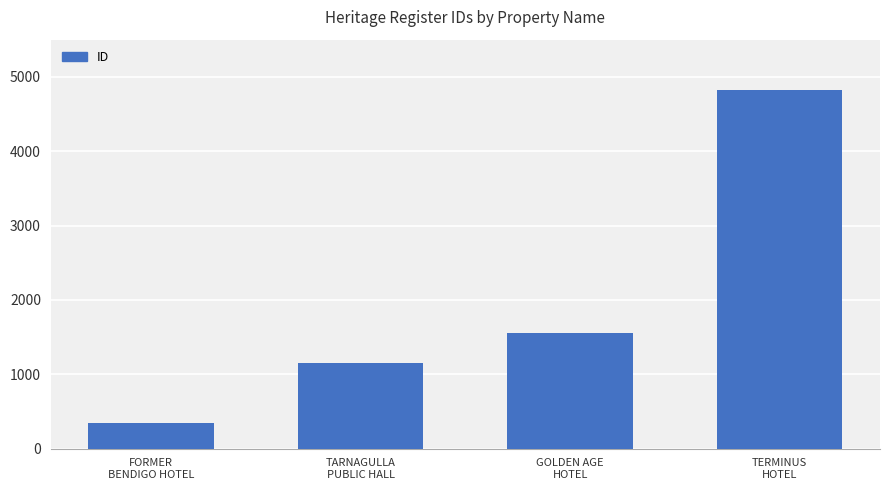

Reading left to right, extract all data points from this chart.

346	1146	1557	4827